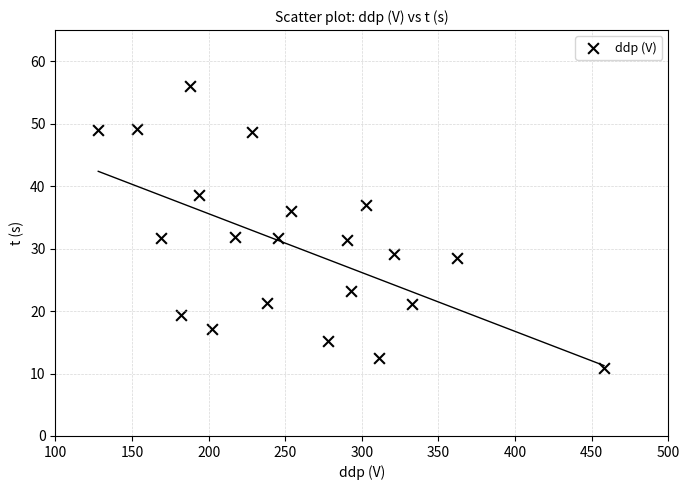

What is the range of X values (max minus min)?

330.0